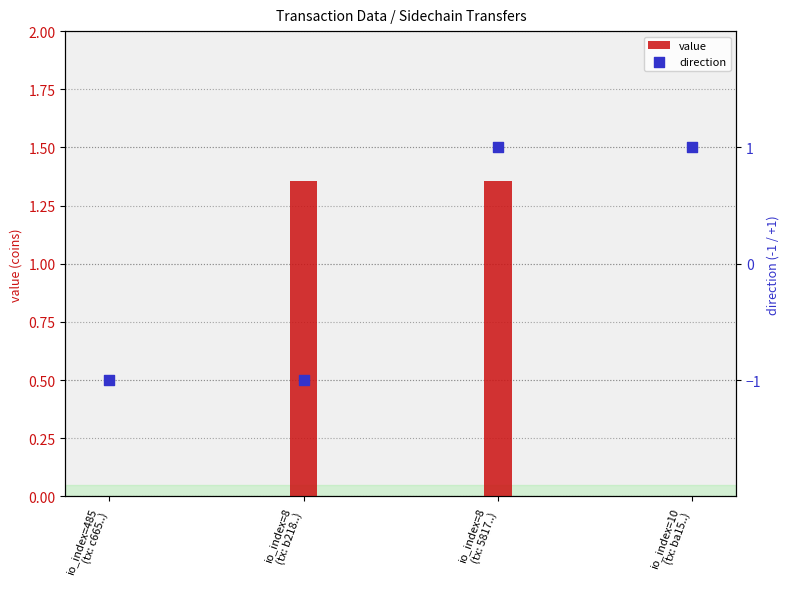

At which category is the sum across all series the highest?

io_index=8
(tx: 5817..)